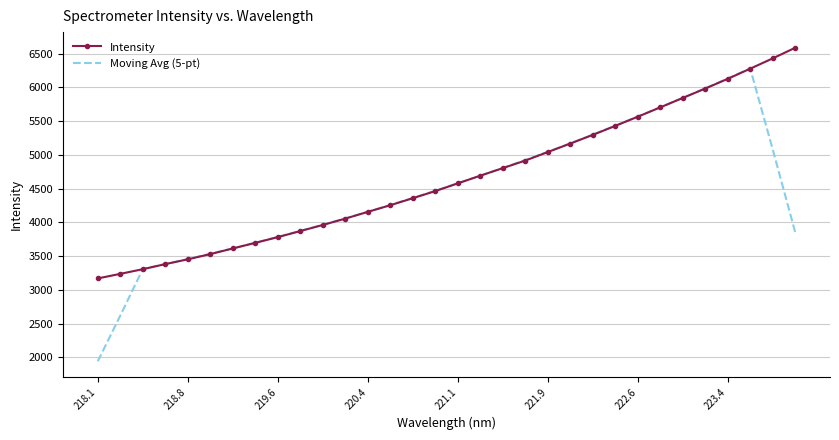

What is the minimum value for Intensity?

3170.2